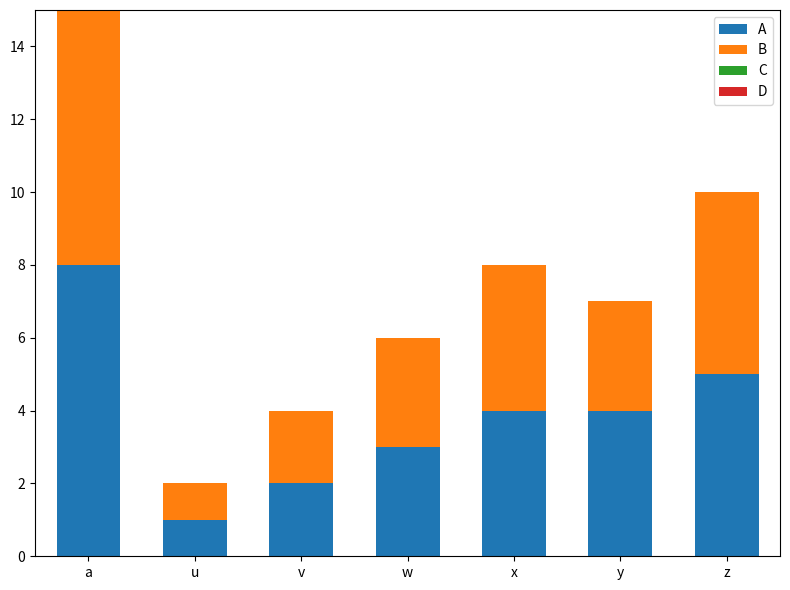

At which label does A reach its minimum?

u